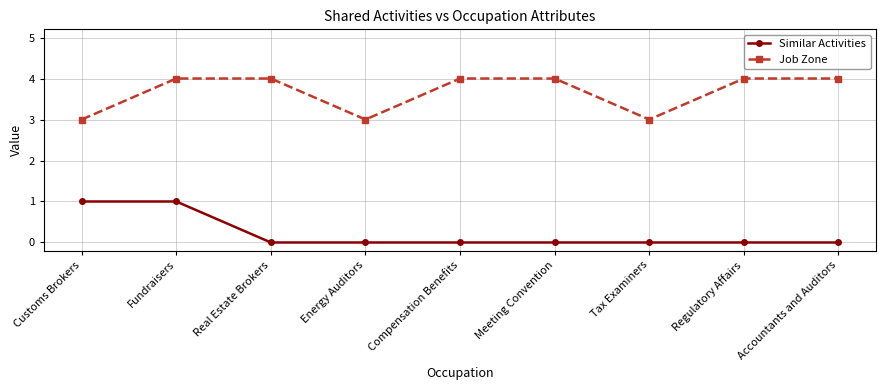

Rank the series at Real Estate Brokers from lowest to highest value.

Similar Activities, Job Zone